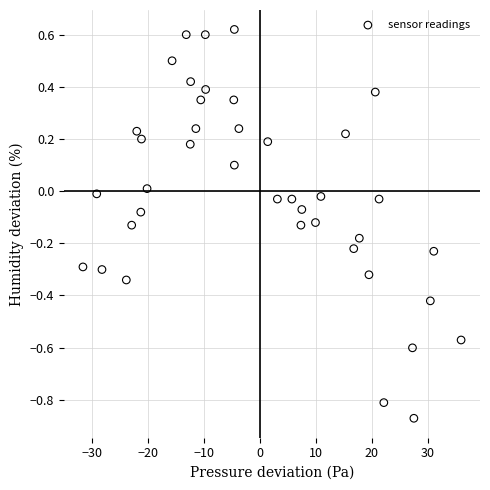

What is the range of X values (max minus min)?

67.6